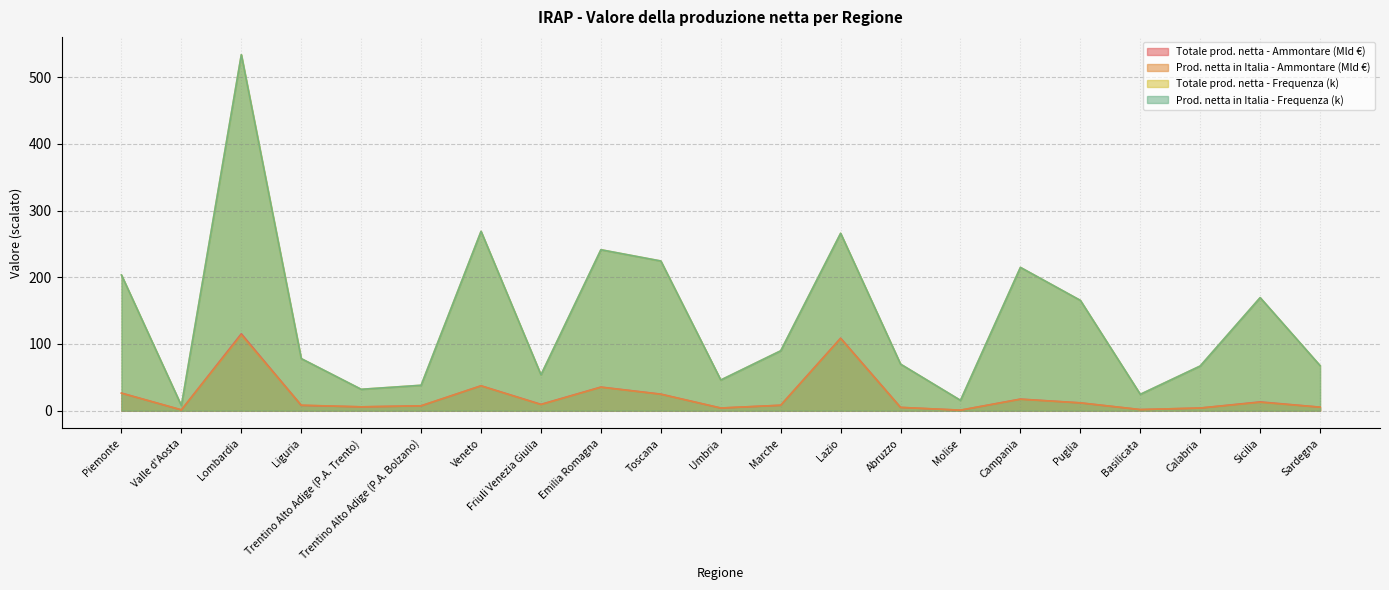

Is the value of Totale produzione netta - Frequenza at Puglia greater than the value of Prod. netta in Italia - Ammontare (Mig. €) at Lombardia?

Yes